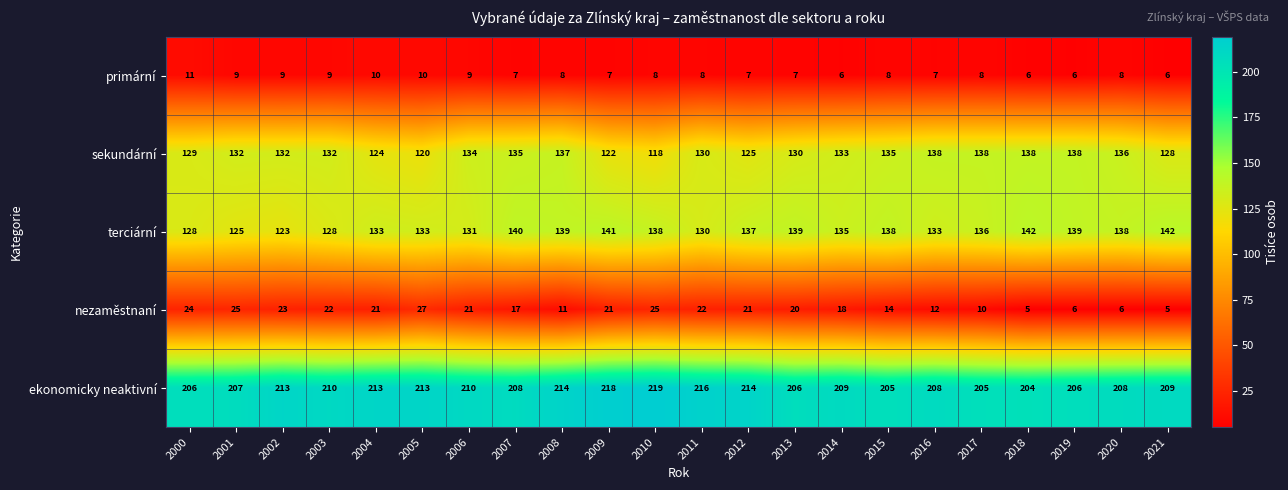

Which series has the largest range (max minus min)?

nezaměstnaní